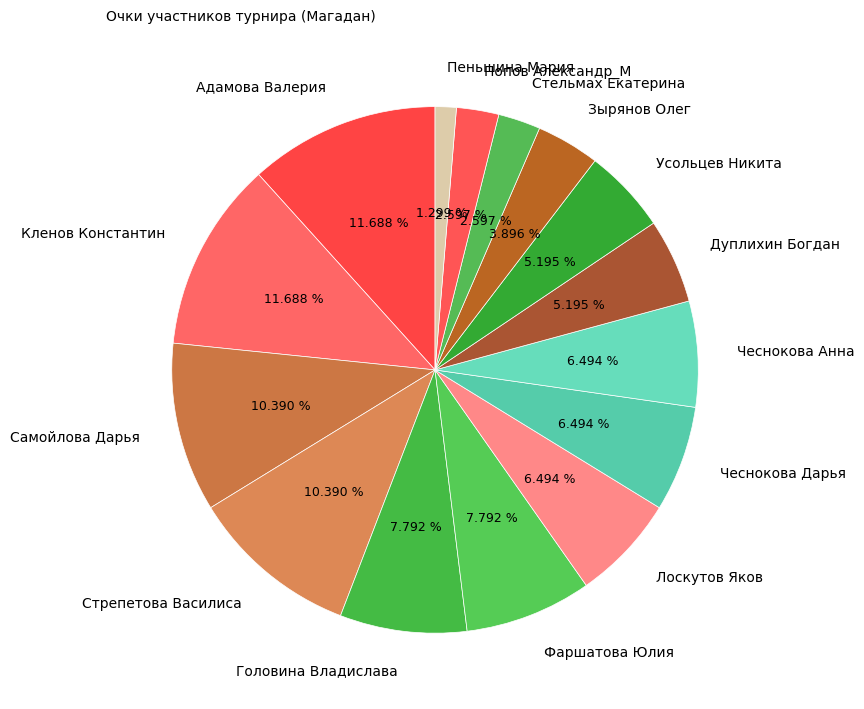

Is there a majority slice in this chart?

No